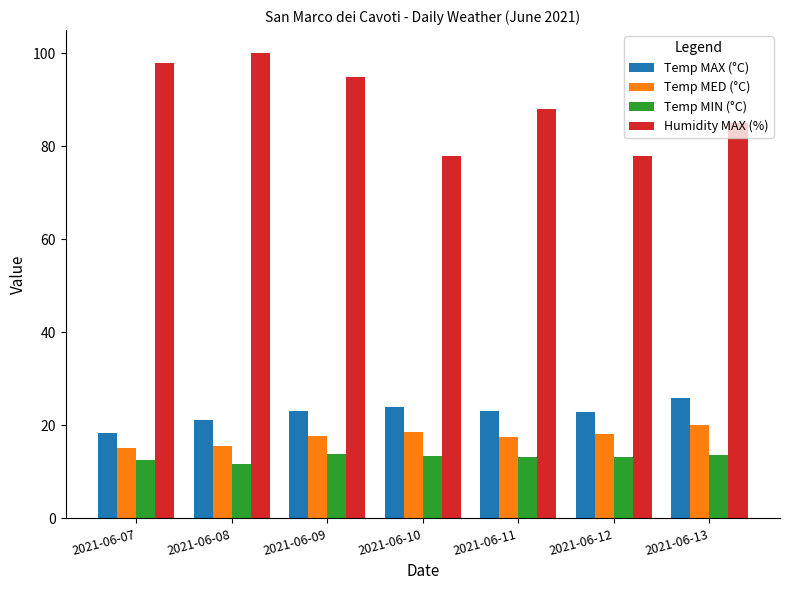

What are all the series names shown in the legend?

Temp MAX (°C), Temp MED (°C), Temp MIN (°C), Humidity MAX (%)